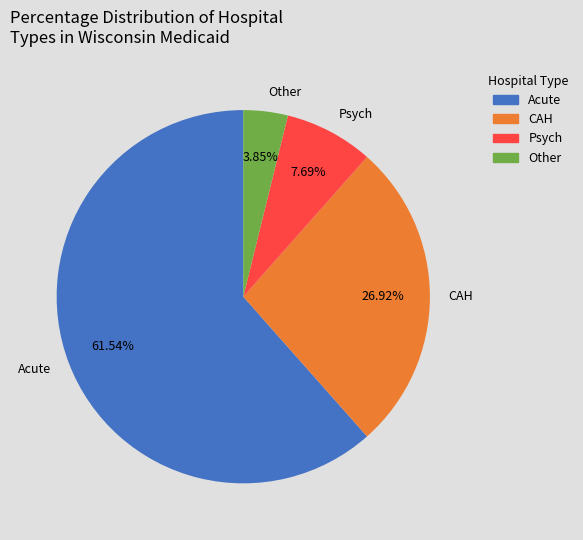

What percentage is the CAH slice, to the nearest percent?

27%